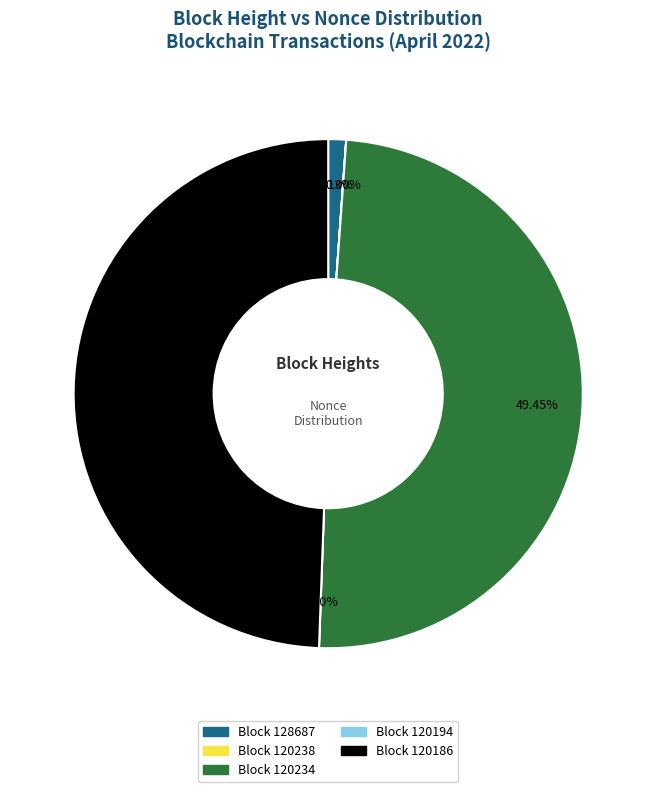

What is the largest slice in the pie chart?

120234